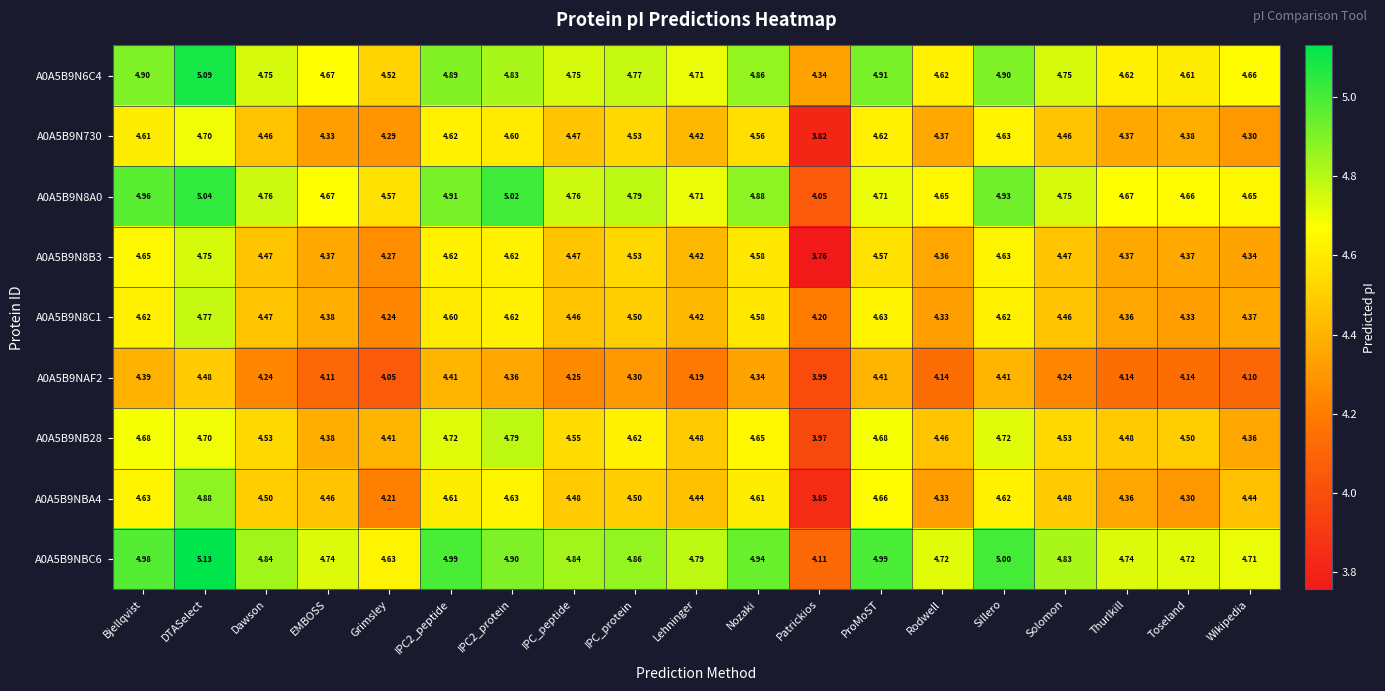

Where does the A0A5B9N8B3 series first go above 4?

Bjellqvist